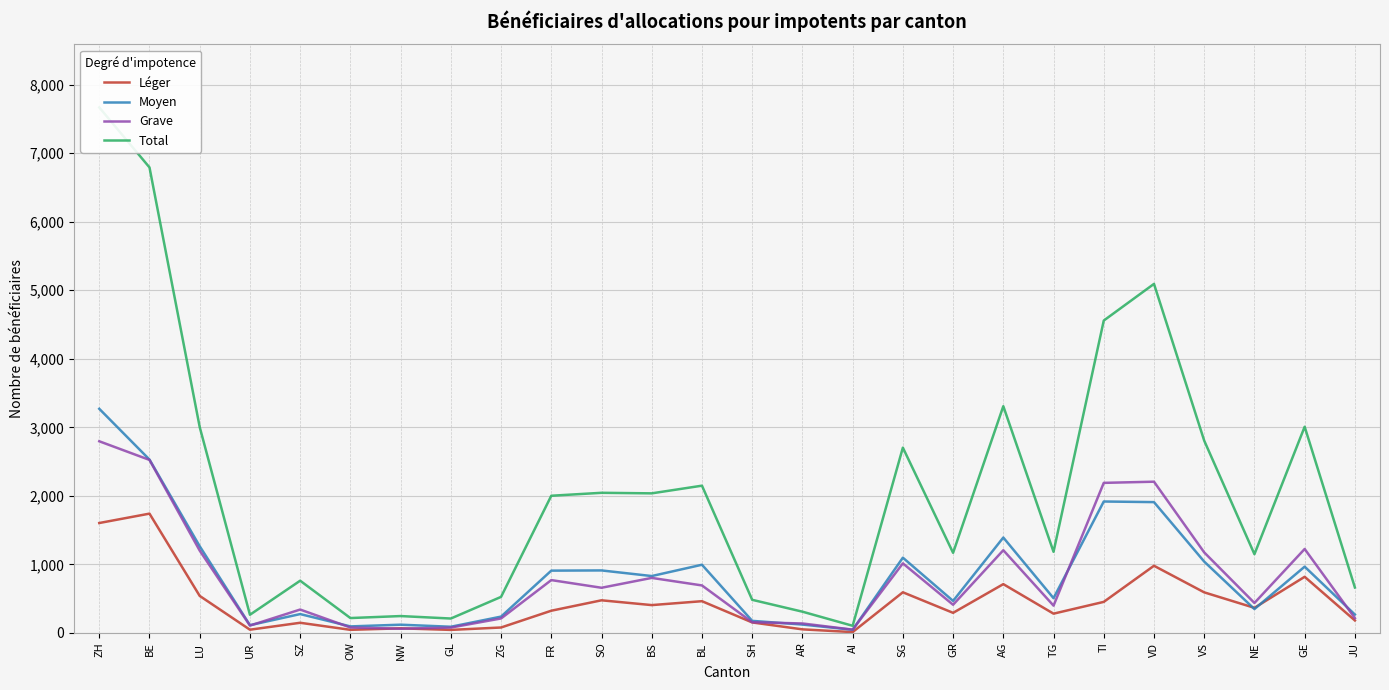

What are all the series names shown in the legend?

Léger, Moyen, Grave, Total